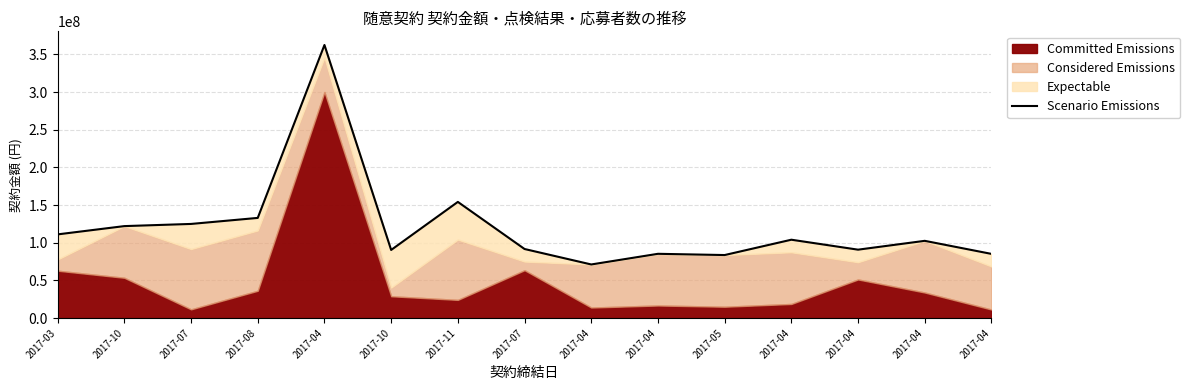

Which label corresponds to the largest value in the chart?

2017-04